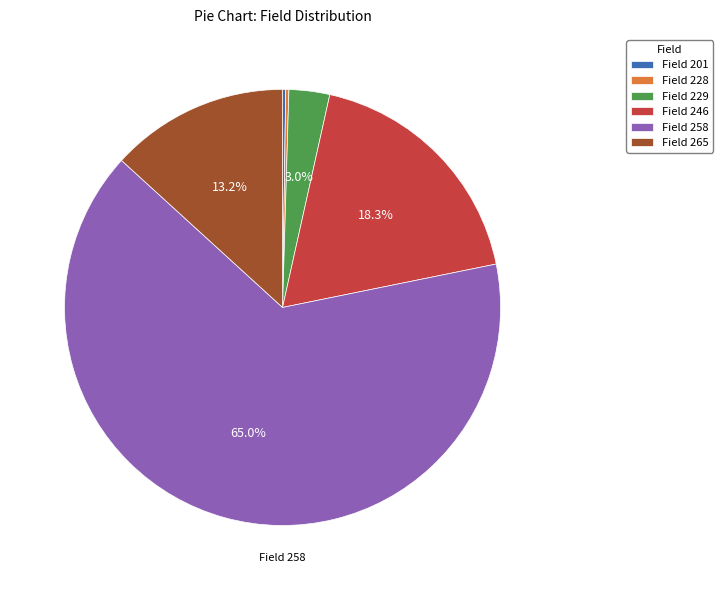

Between Field 229 and Field 265, which is larger?

Field 265